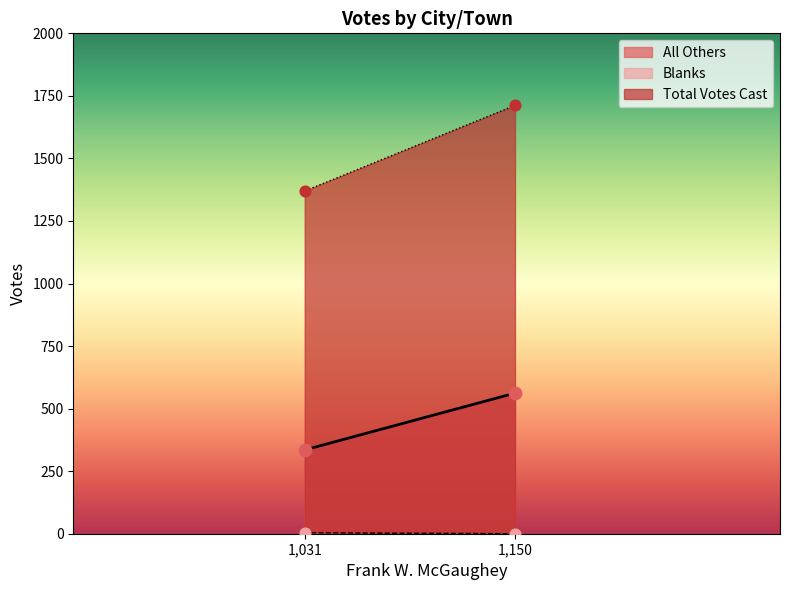

At how many categories does at least one series exceed 1174?

2